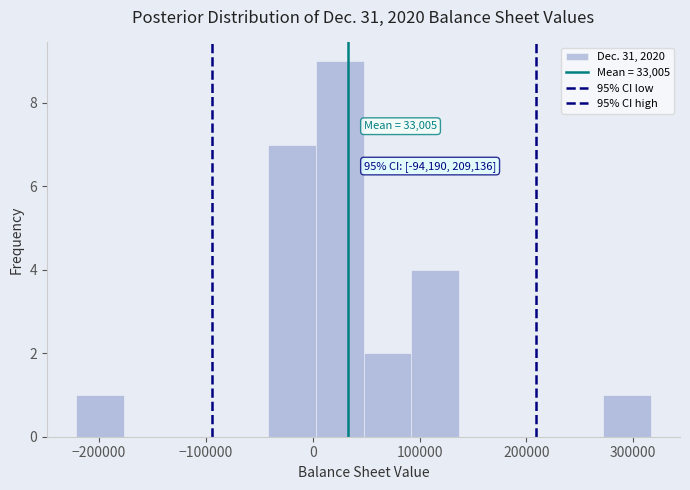

Over which range of the x-axis is the bar tallest?

0 to 50000